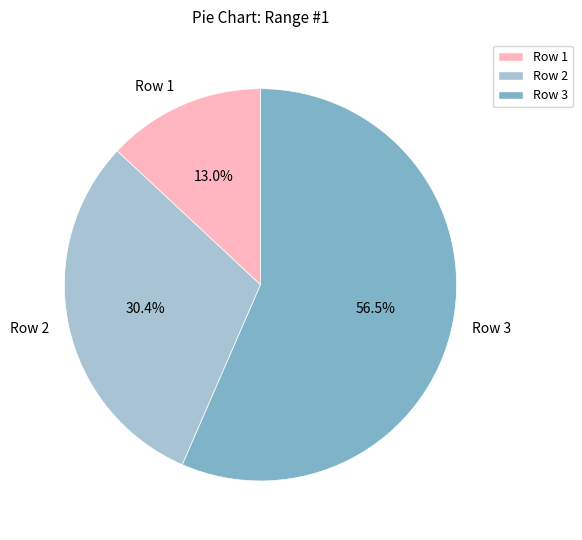

True or false: Row 2 accounts for 30% of the total.

True